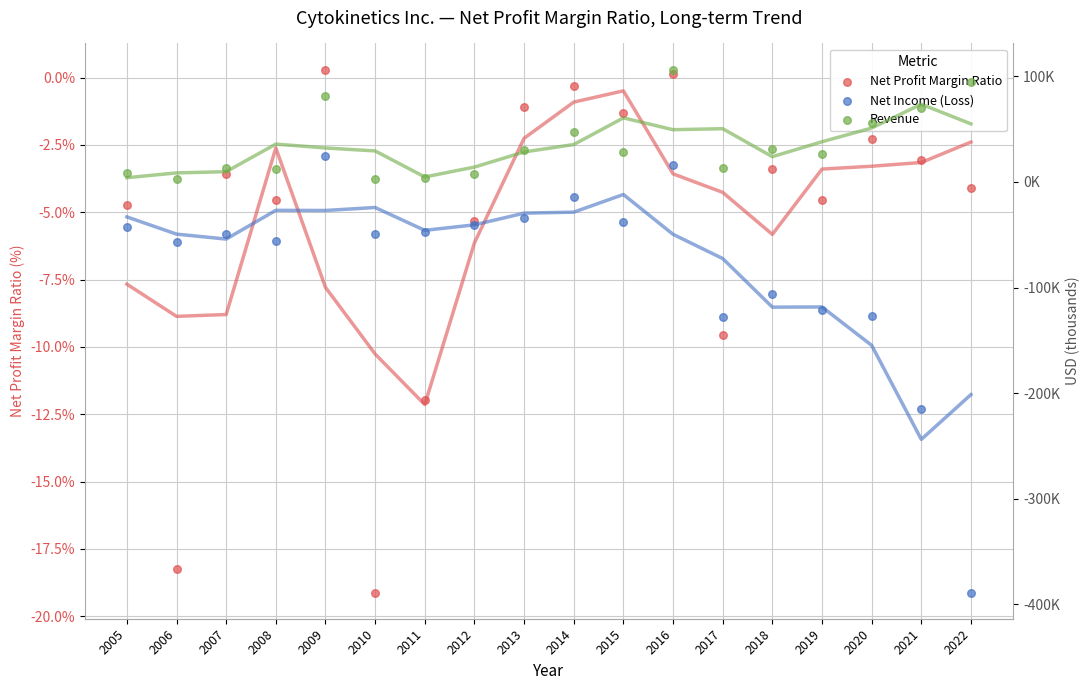

Which series reaches the minimum Y coordinate?

Net Income (Loss)